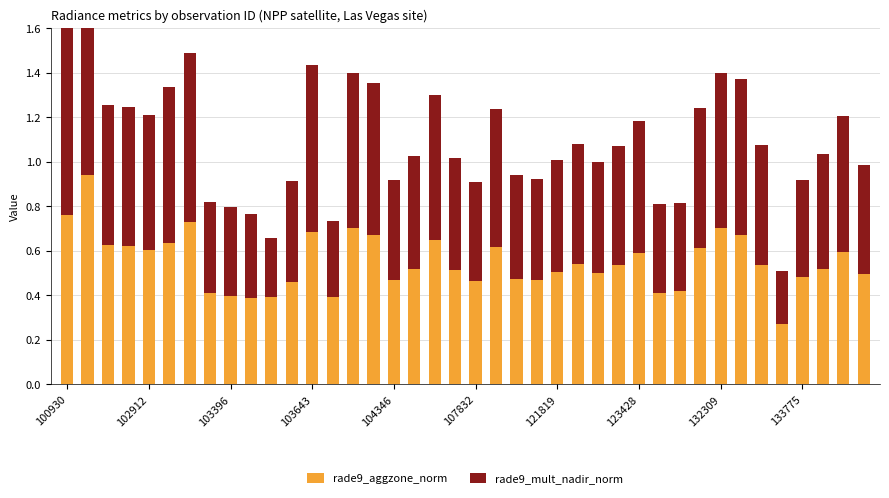

What position from the left is 31?

32